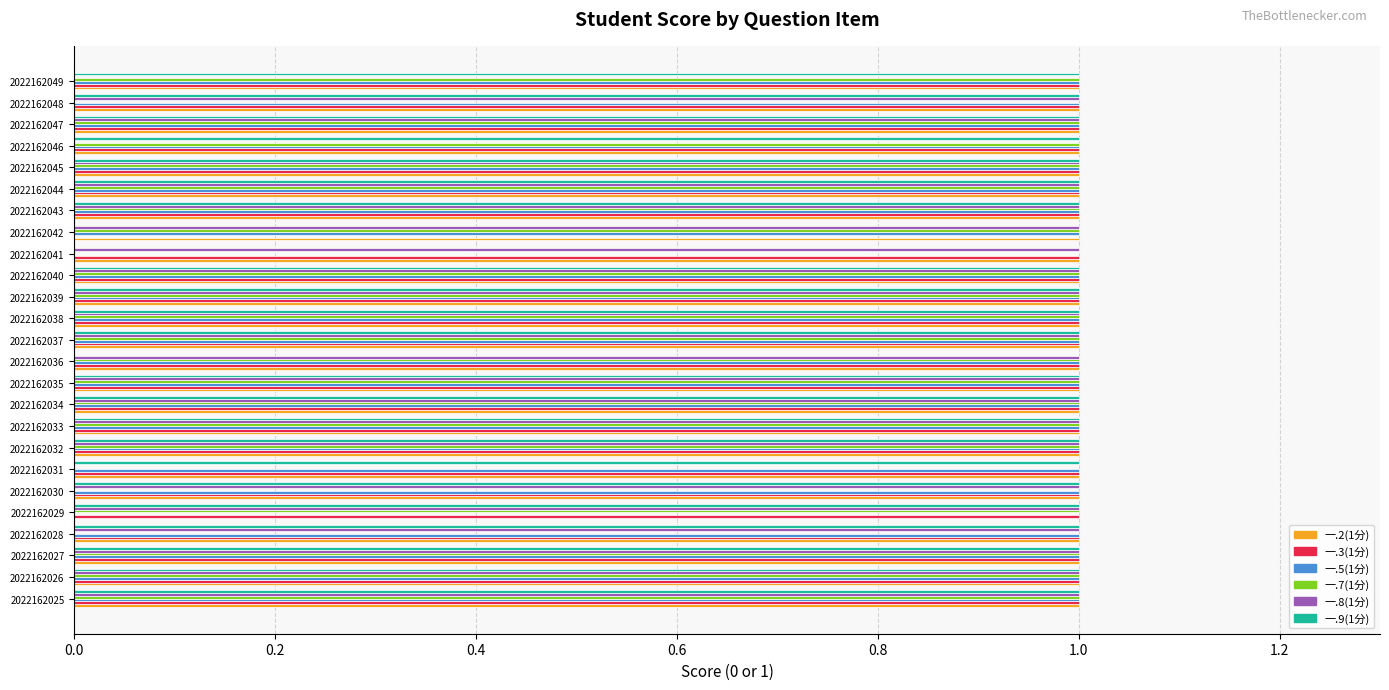

What are all the series names shown in the legend?

一.2(1分), 一.3(1分), 一.5(1分), 一.7(1分), 一.8(1分), 一.9(1分)